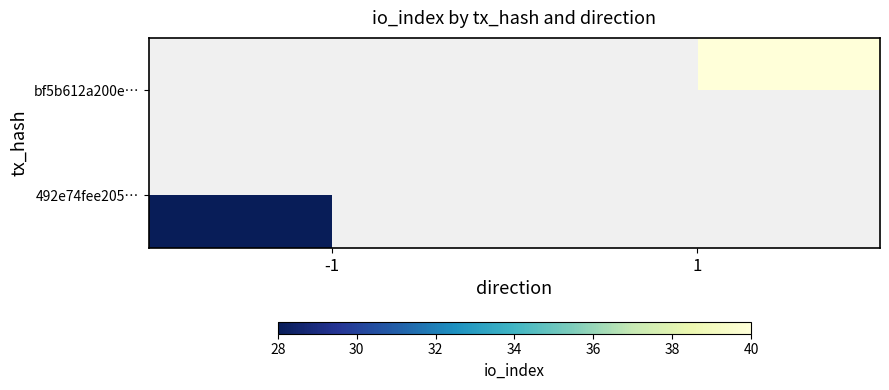

Is the value of 492e74fee205… at -1 greater than the value of bf5b612a200e… at -1?

No